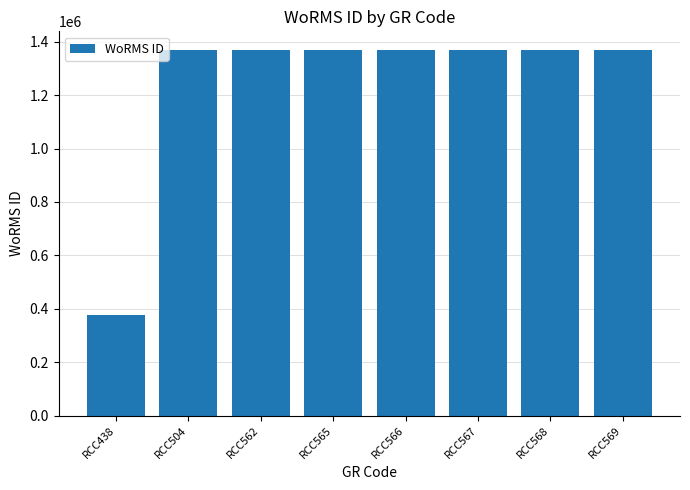

What is the change in value from RCC438 to RCC566?

+994431